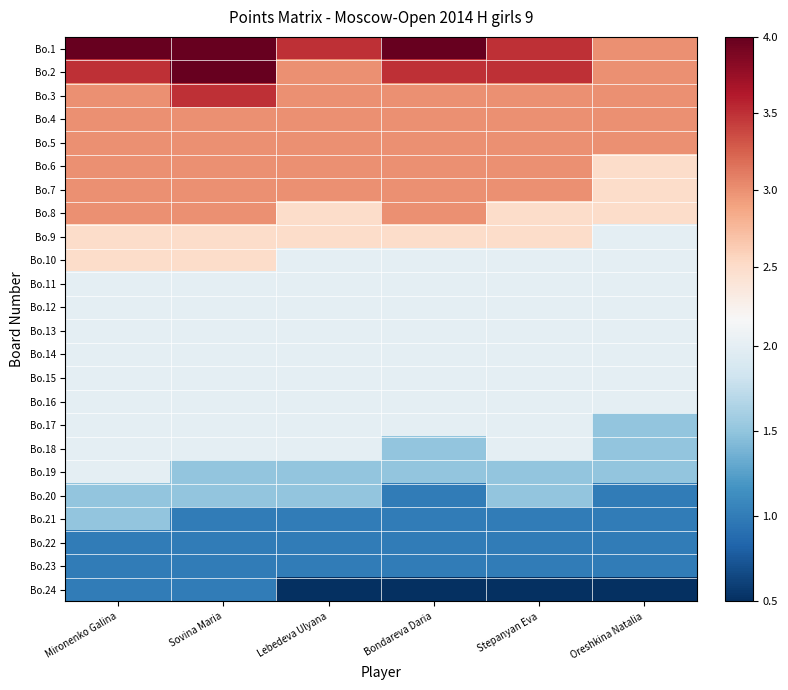

At how many categories does at least one series exceed 1?

6